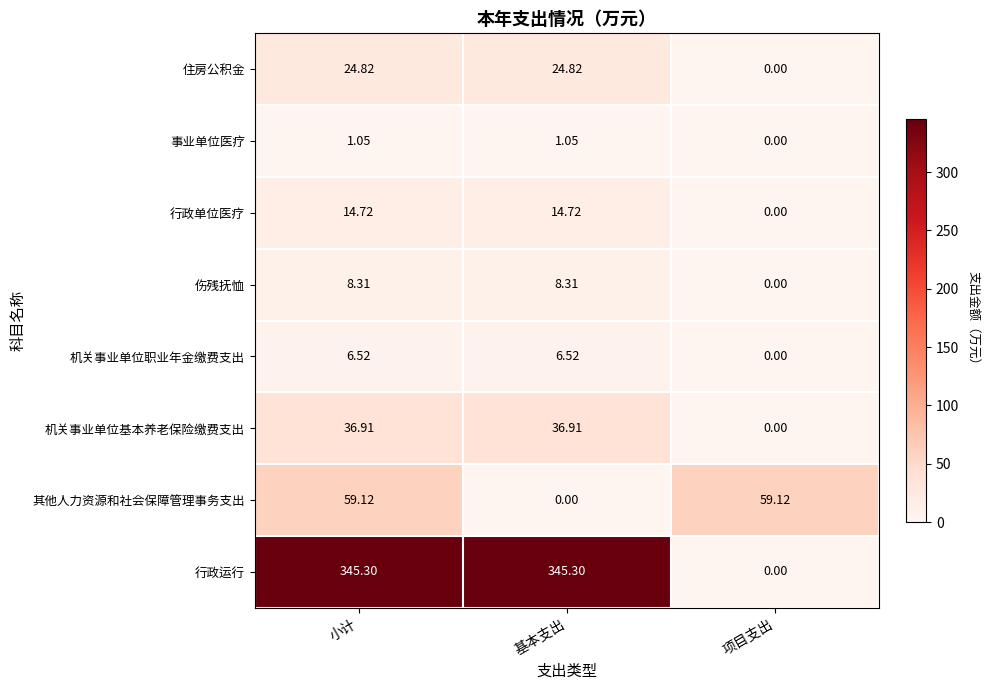

Which category has the lowest value in the 机关事业单位职业年金缴费支出 series?

项目支出